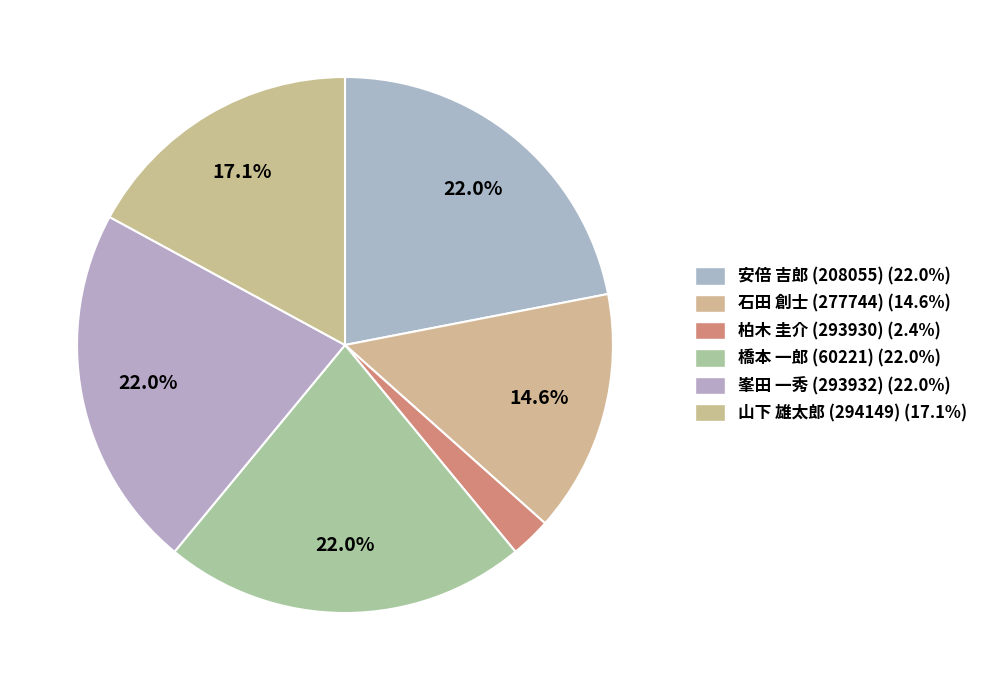

What is the smallest slice in the pie chart?

柏木 圭介 (293930)